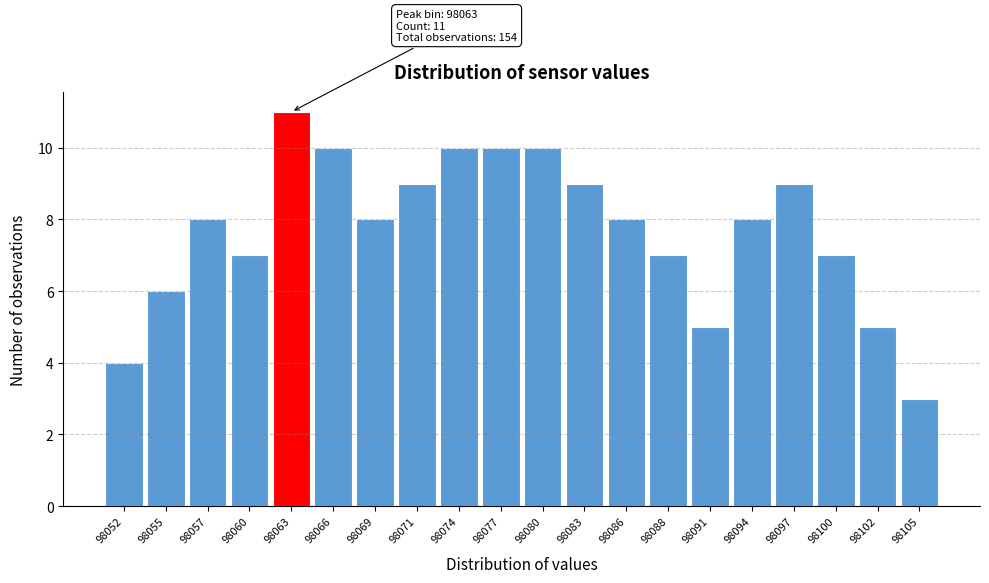

Reading right to left, what are all the values shown in this chart?

3	5	7	9	8	5	7	8	9	10	10	10	9	8	10	11	7	8	6	4